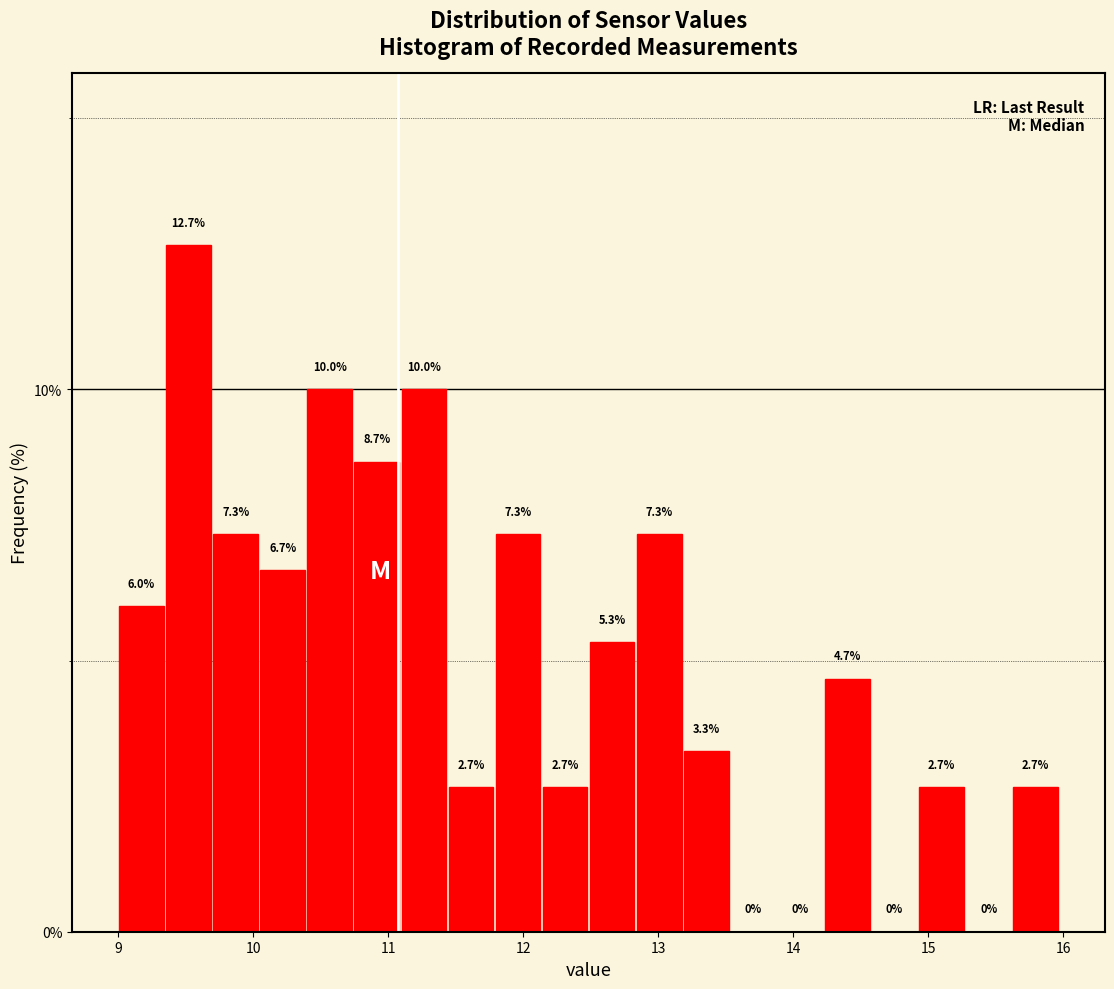

Read against the x-axis, roughly where is the centre of the tallest bar?

9.5